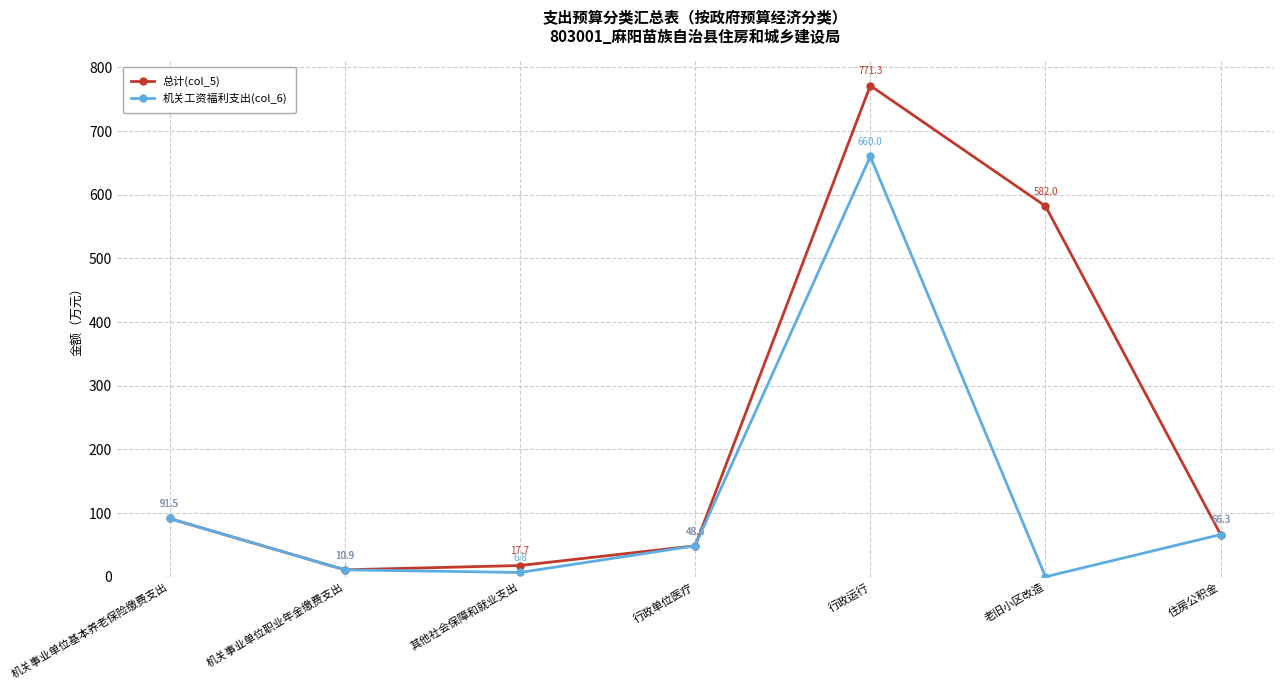

At how many categories does at least one series exceed 108?

2